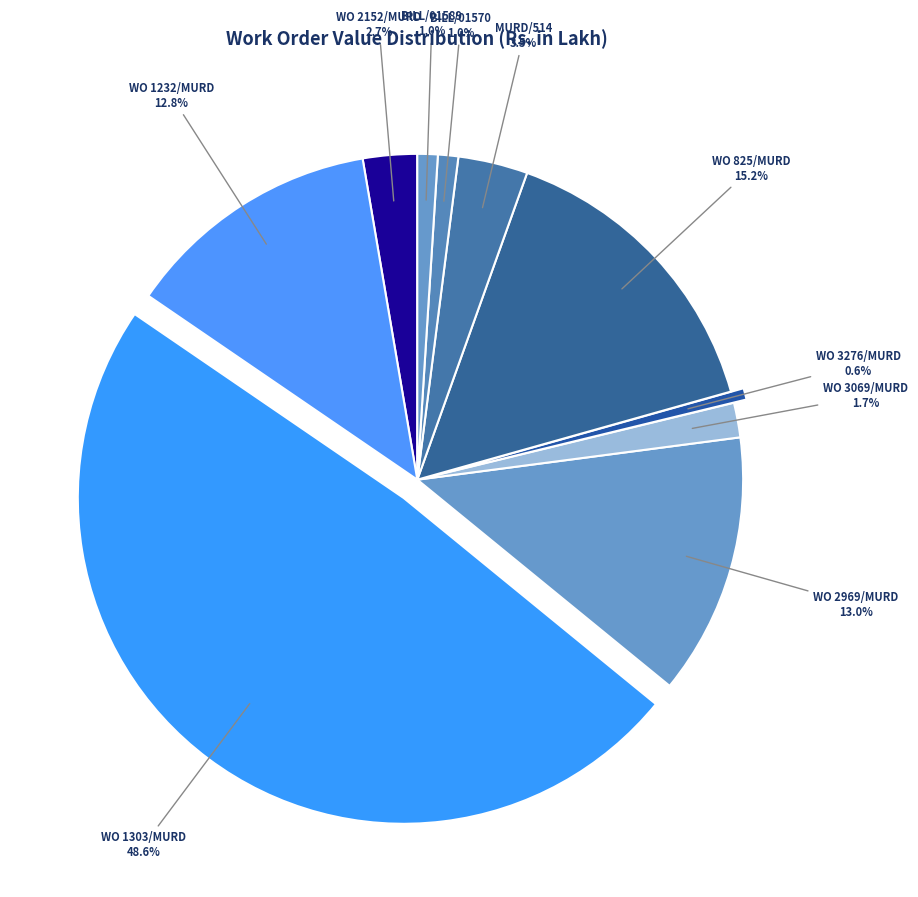

Which has a higher value, WO 1303/MURD 48.6% or BILL/01570 1.0%?

WO 1303/MURD 48.6%